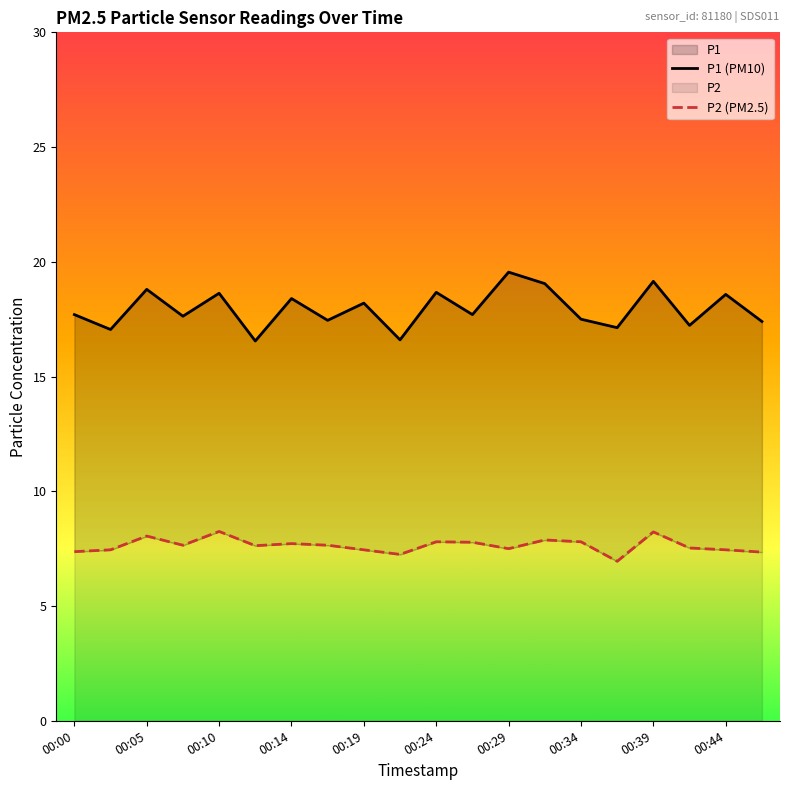

Rank the categories by P2 (PM2.5) value from lowest to highest.

15, 00:44, 19, 00:00, 00:05, 00:39, 18, 12, 17, 00:24, 00:14, 00:34, 00:29, 11, 10, 14, 13, 00:10, 16, 00:19